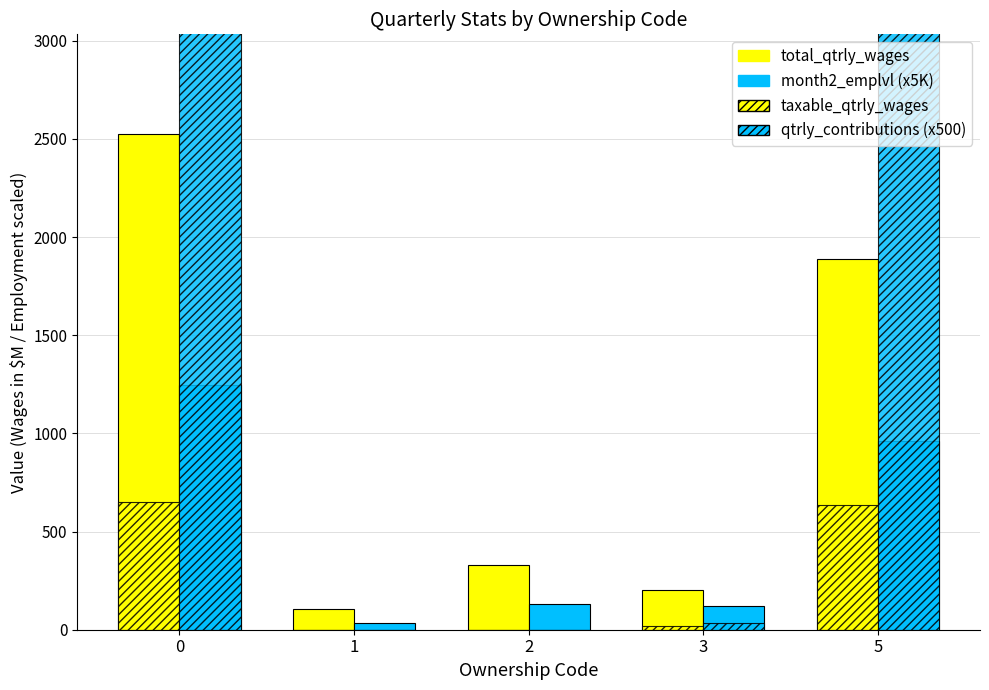

List the labels in order of qtrly_contributions (x500) value, largest first.

0, 5, 3, 1, 2